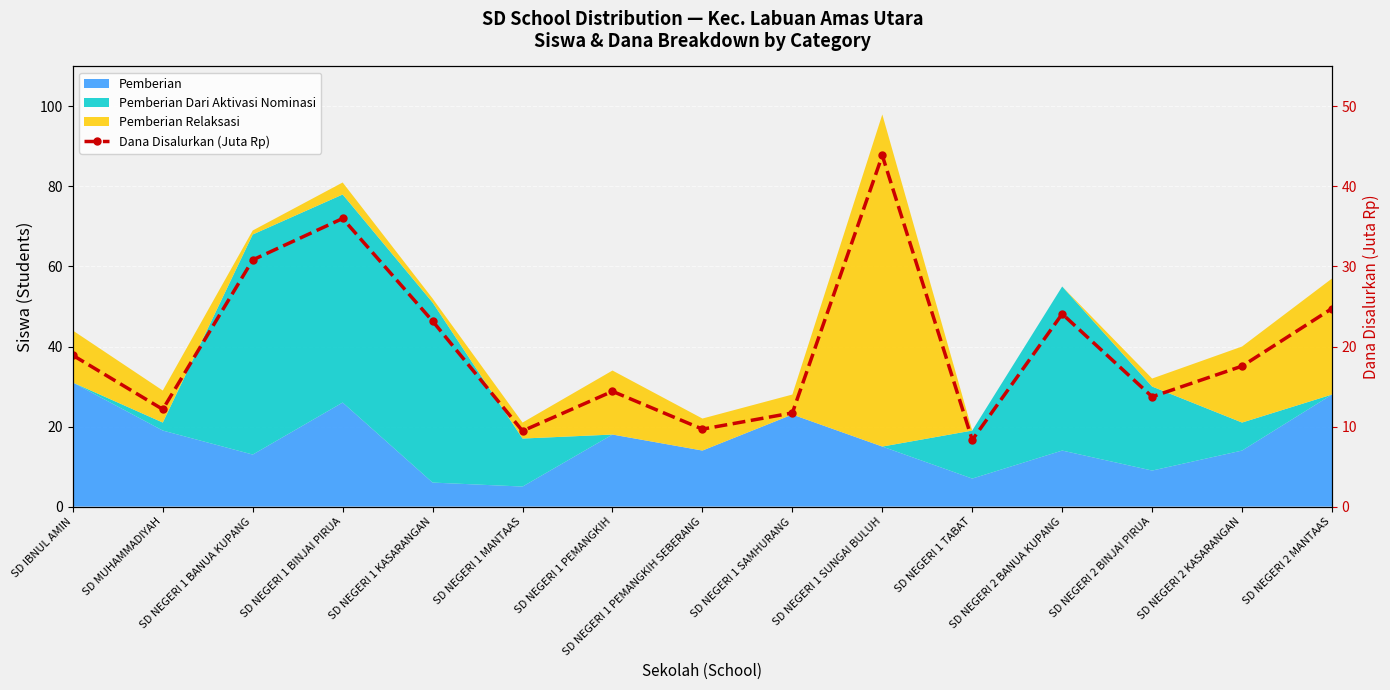

Which category has the highest value across all series?

SD NEGERI 1 SUNGAI BULUH